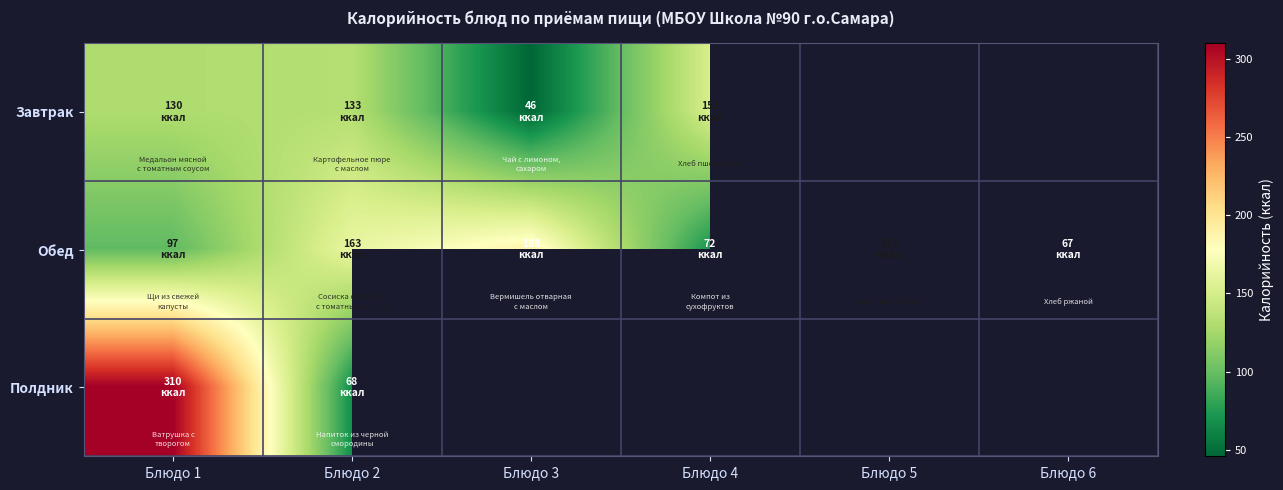

Rank the categories by Полдник value from lowest to highest.

Блюдо 2, Блюдо 3, Блюдо 4, Блюдо 5, Блюдо 6, Блюдо 1